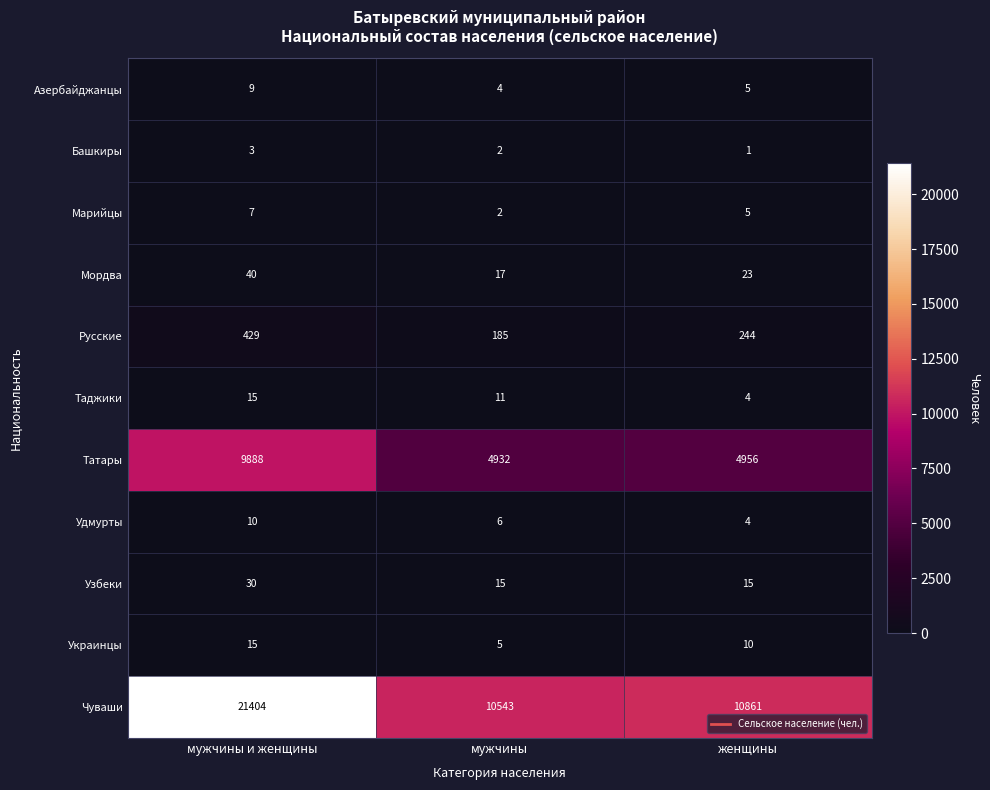

At which category is the sum across all series the highest?

мужчины и женщины